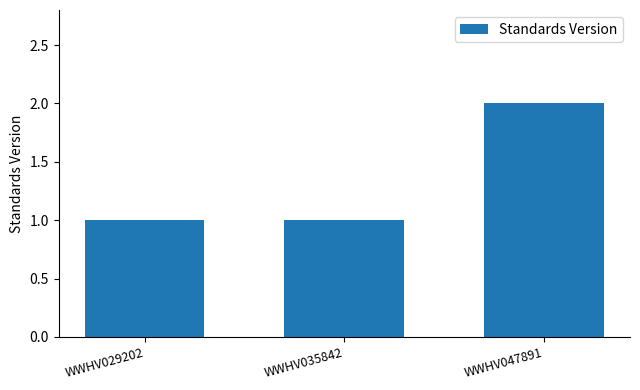

What is the ratio of the value at WWHV047891 to the value at WWHV035842?

2.0